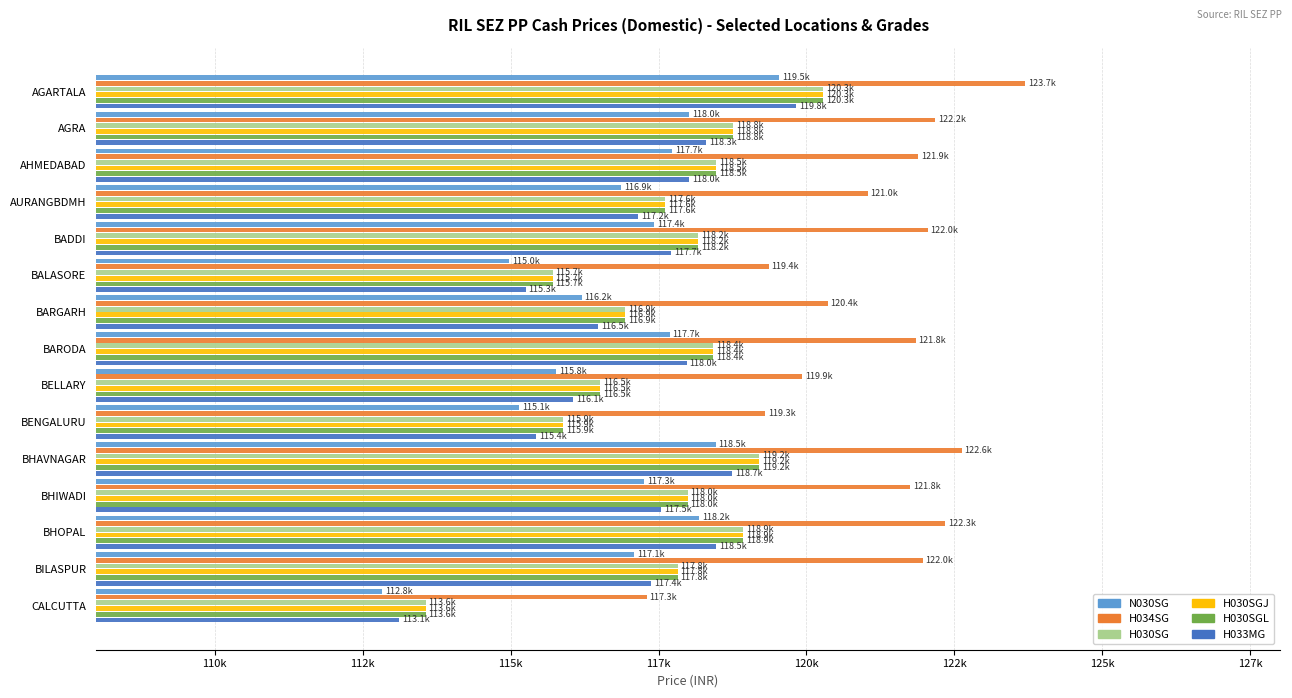

What is the average value of the H030SGJ series?

117618